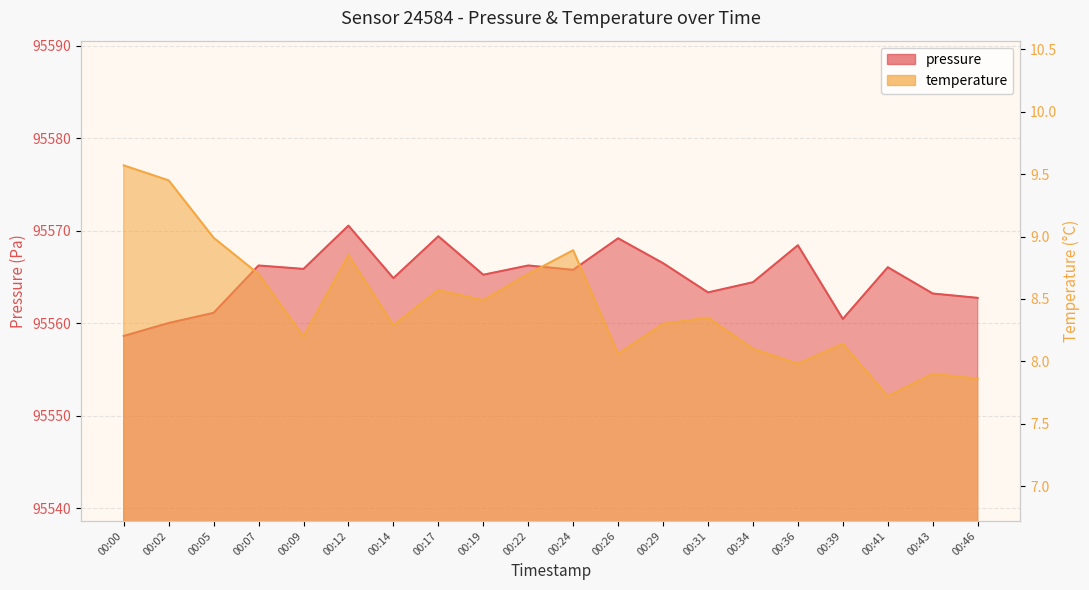

Which series changed the most between 00:26 and 00:34?

pressure